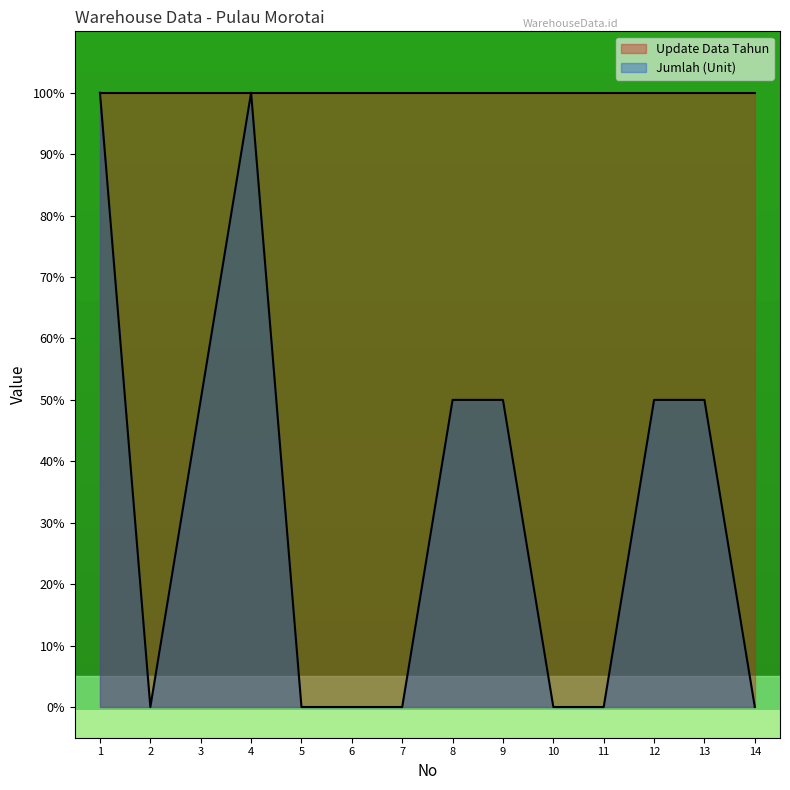

How many values are above zero?

7